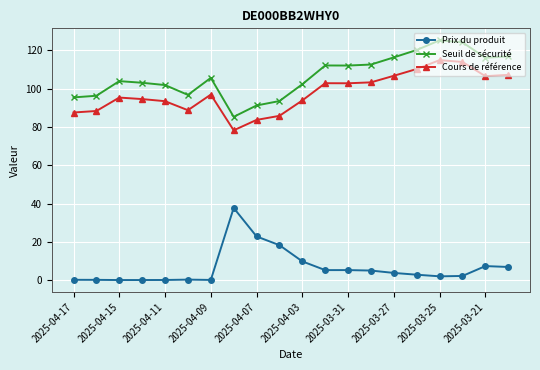

Which series has the largest total across all categories?

Seuil de sécurité